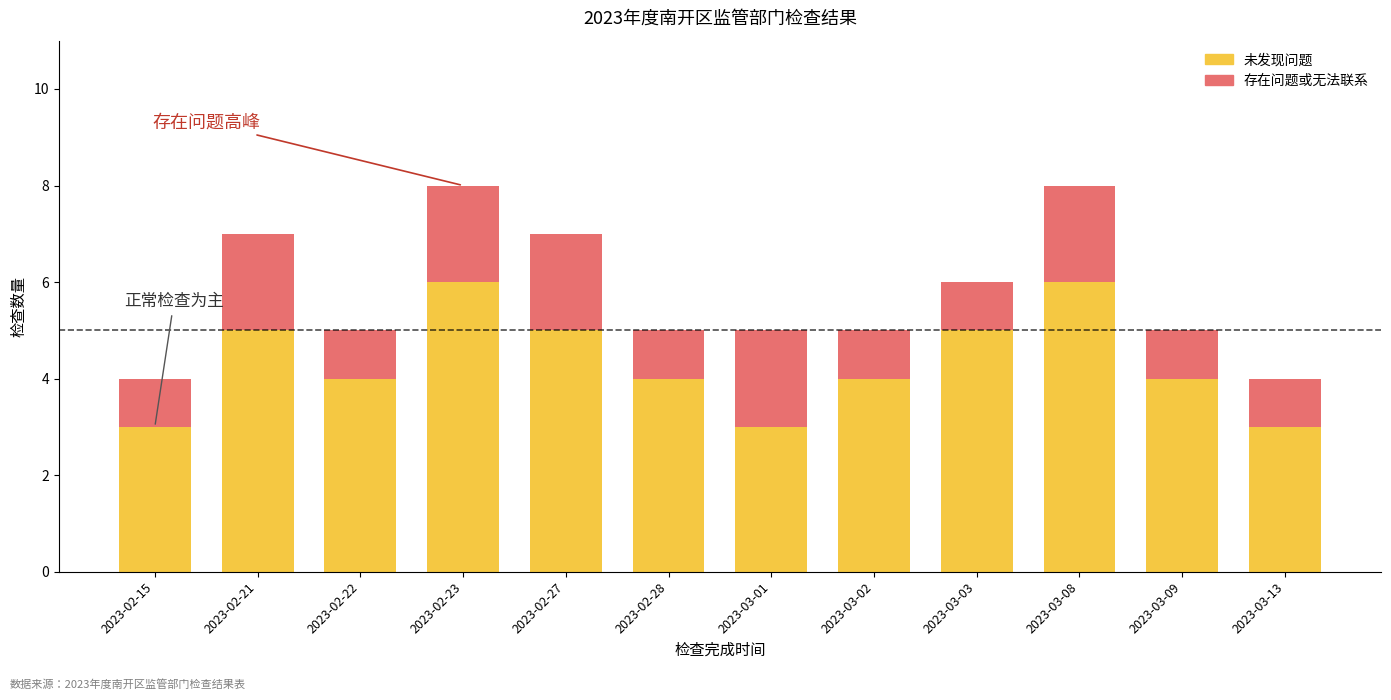

The 未发现问题 series shows 3 at 2023-03-13. True or false?

True